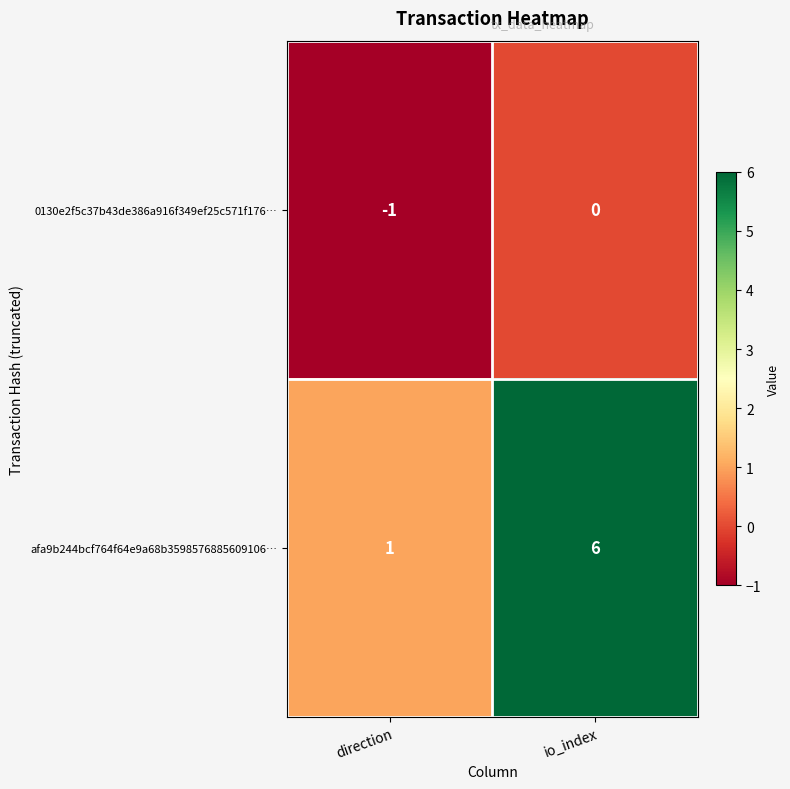

Rank the series by their maximum value, from lowest to highest.

0130e2f5c37b43de386a916f349ef25c571f176…, afa9b244bcf764f64e9a68b3598576885609106…